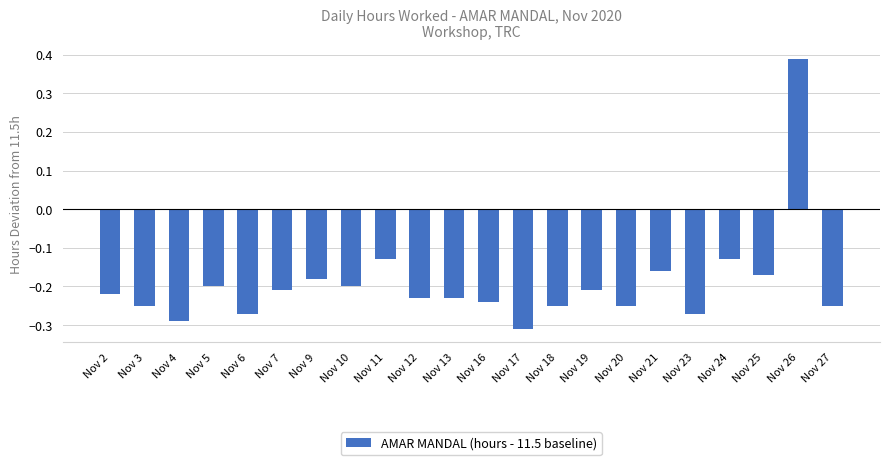

Which category has the highest value across all series?

Nov 26